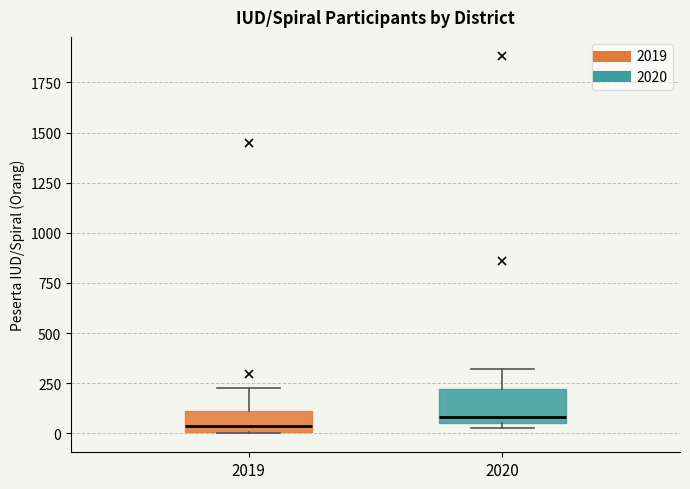

Where does the upper whisker of the box at x = 2019 end on the y-axis? The values are not printed on the chart, so give them approximately, as read against the axis.

250